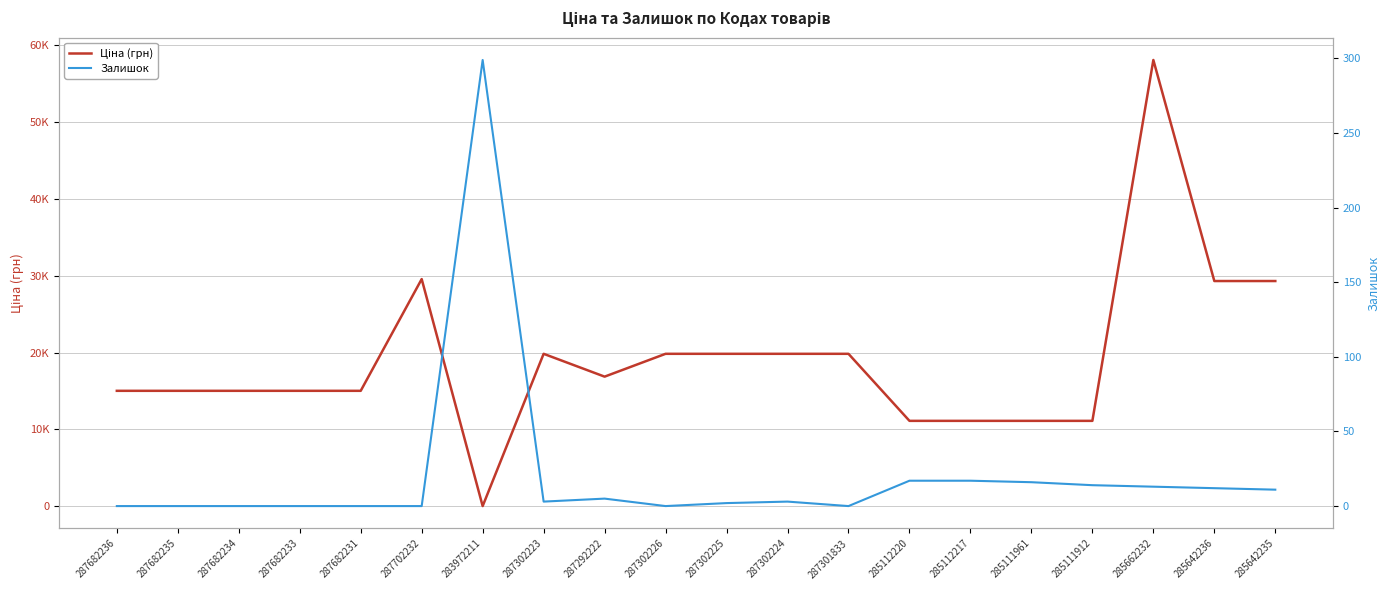

What is the maximum value shown in the chart?

58037.0